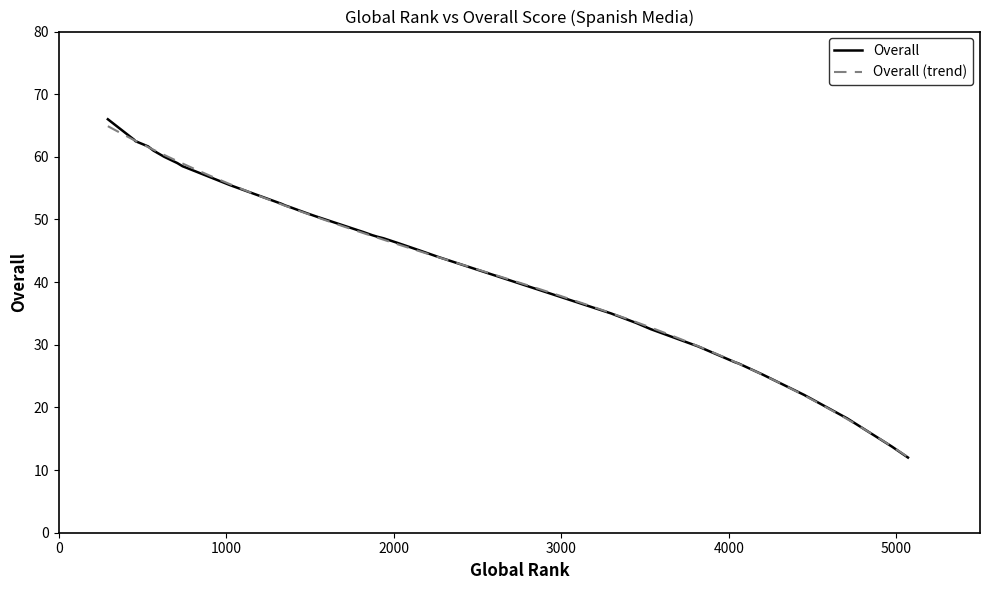

The value at 4034 is 27.2. True or false?

True